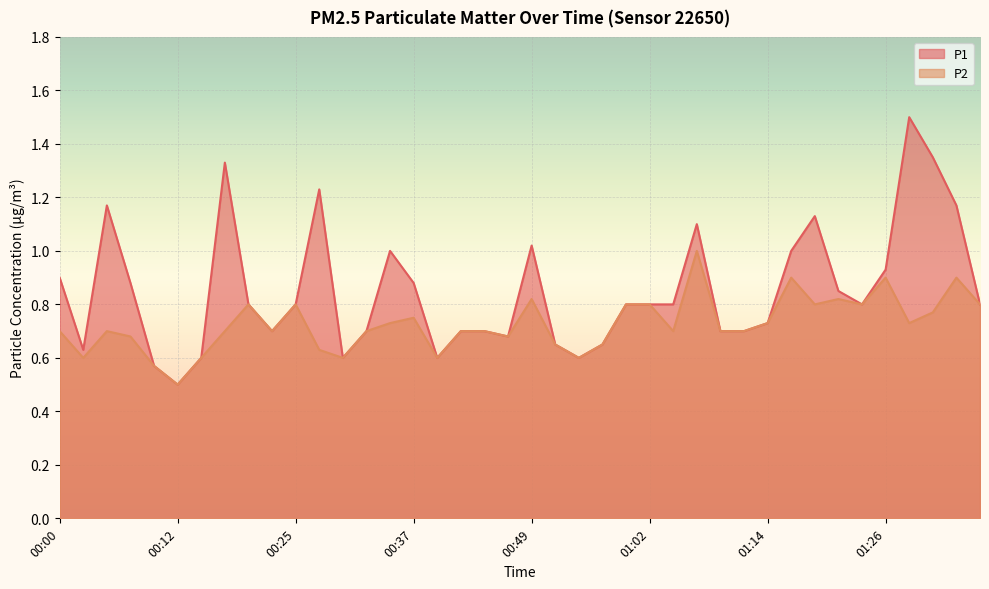

True or false: P1 and P2 cross at least once.

False